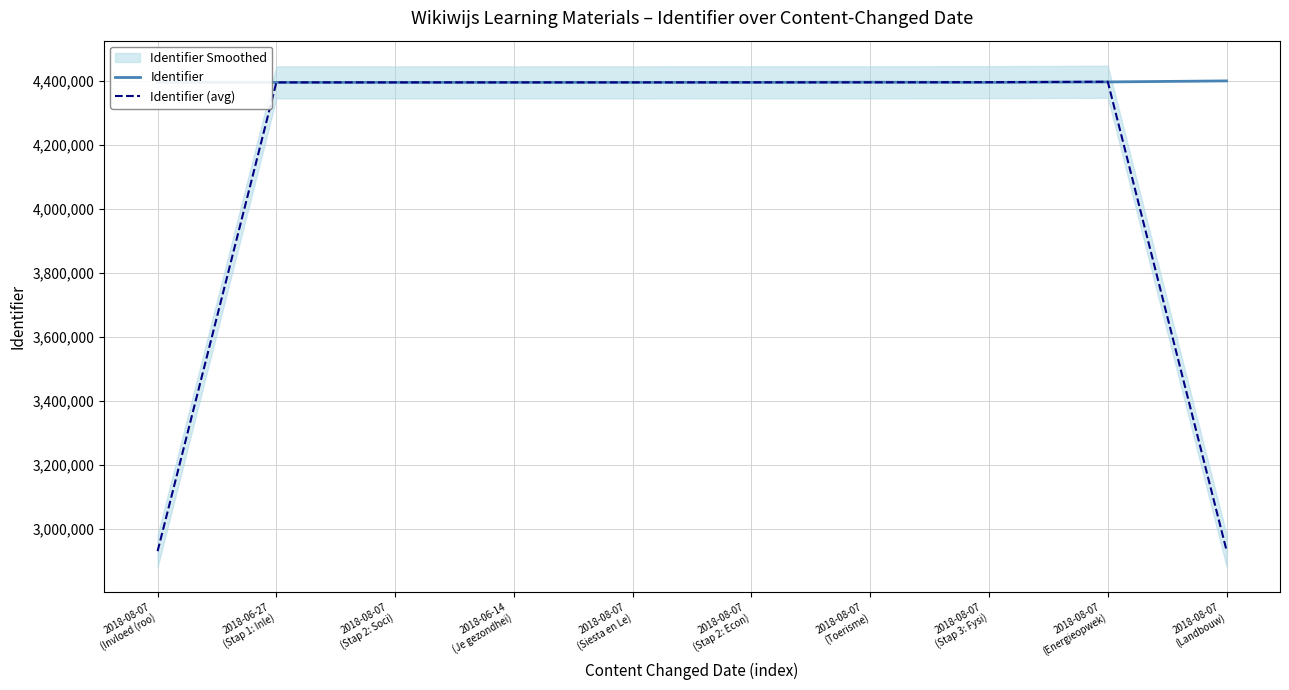

Where is the first local maximum for Identifier?

2018-08-07
(Siesta en Le)